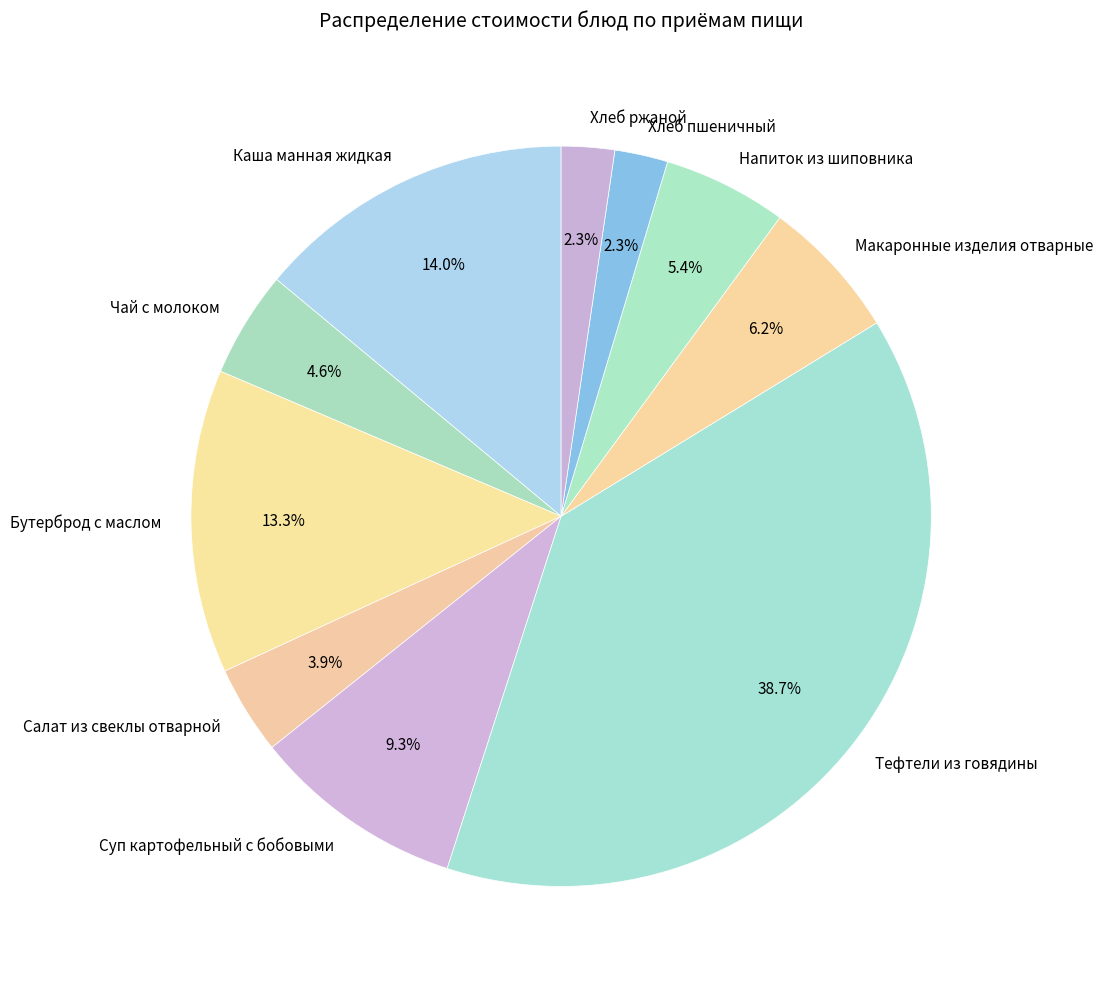

To the nearest percent, what is the difference between the largest and smallest slice percentages?

36%